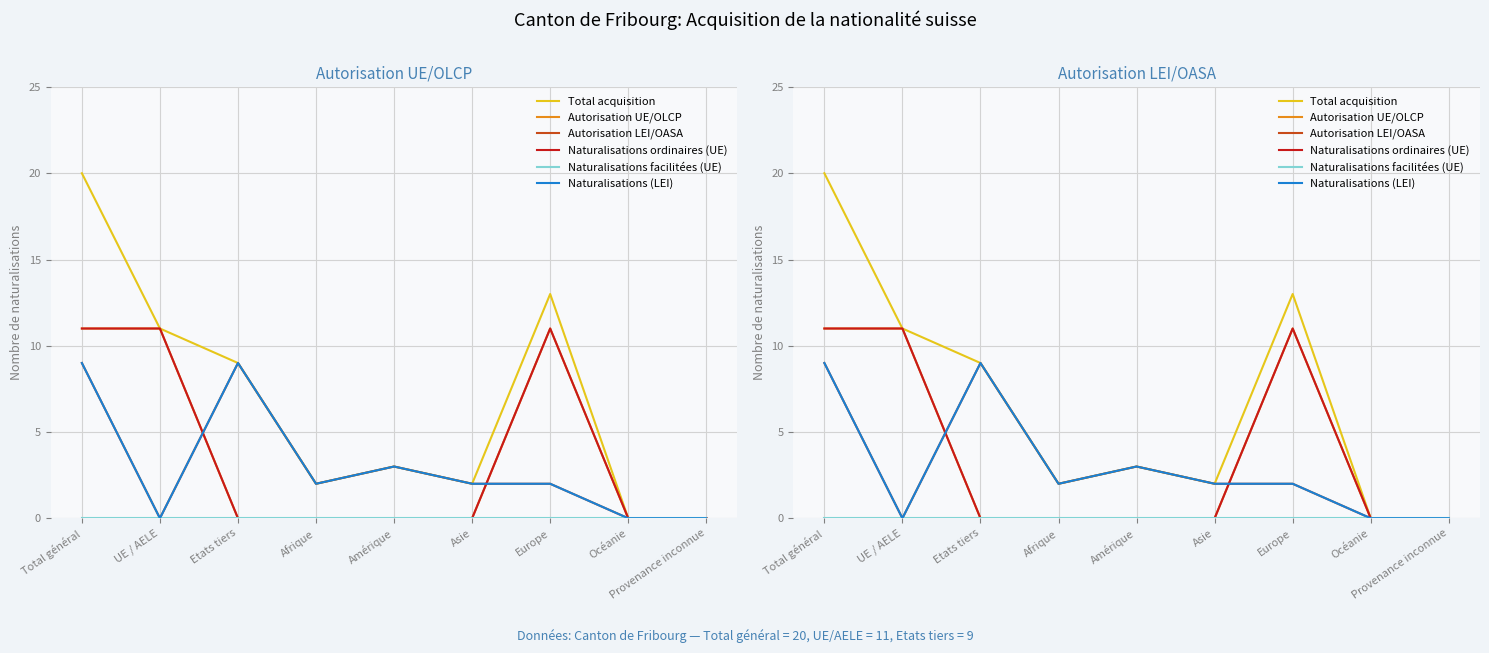

Read the Naturalisations ordinaires (UE) value at Total général, to the nearest 5.

10